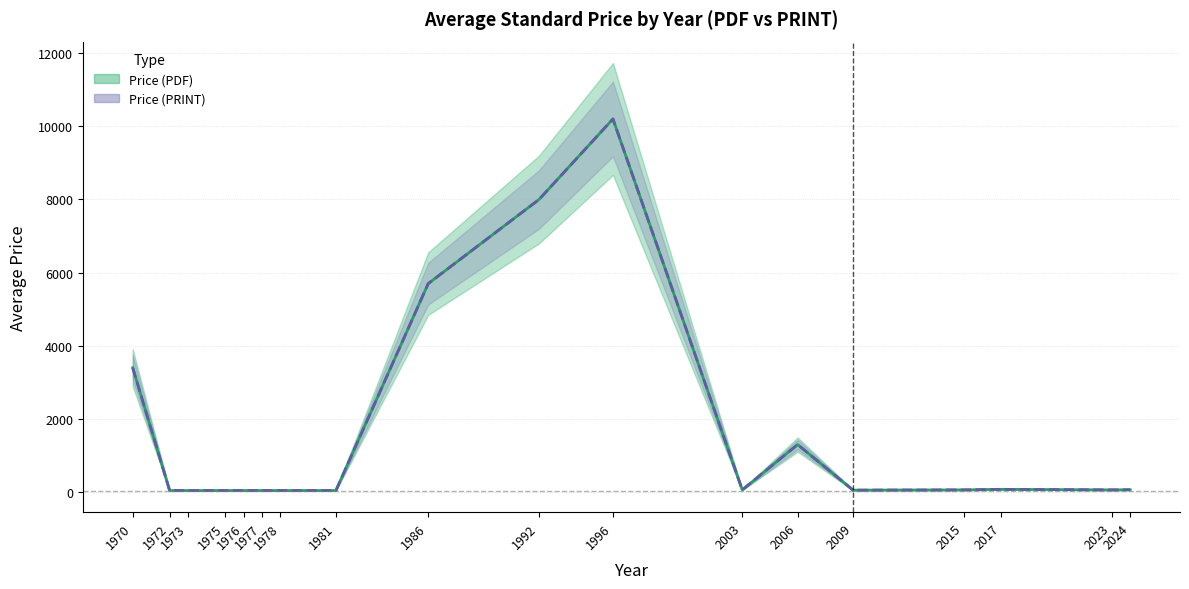

Where is Price (PDF) nearest to the value 5121?

1986